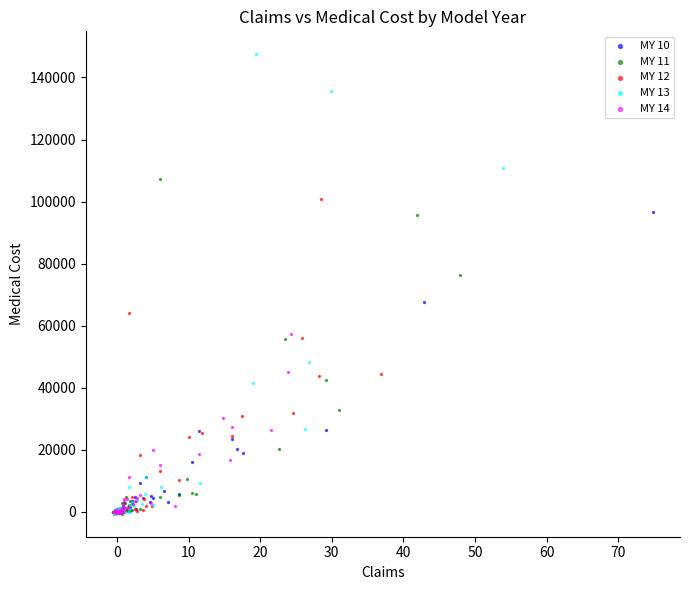

Which series reaches the maximum Y coordinate?

MY 13